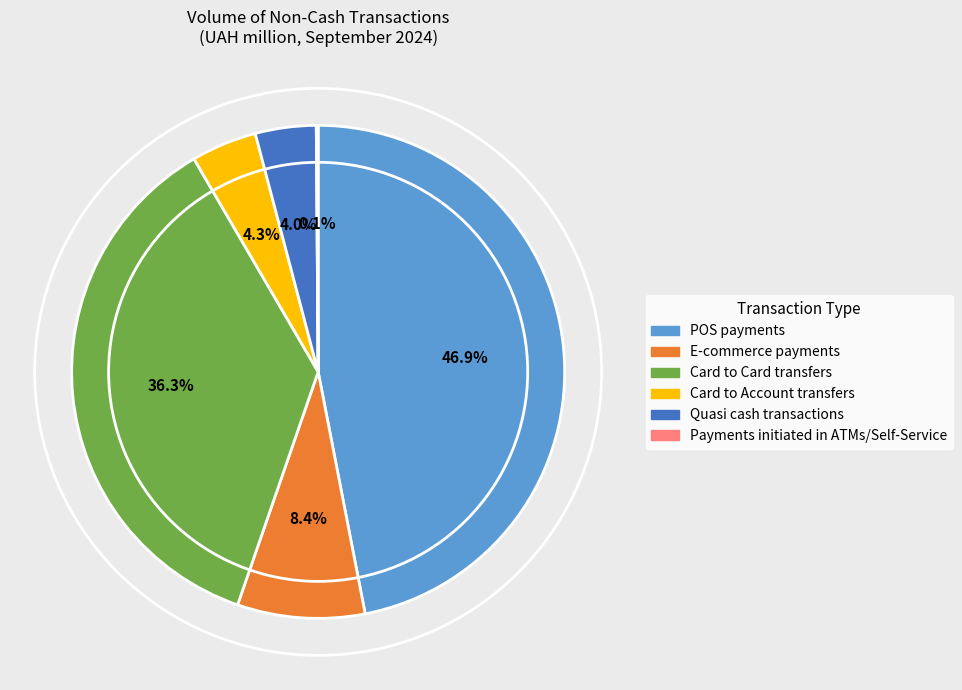

To the nearest percent, what is the average slice percentage?

17%